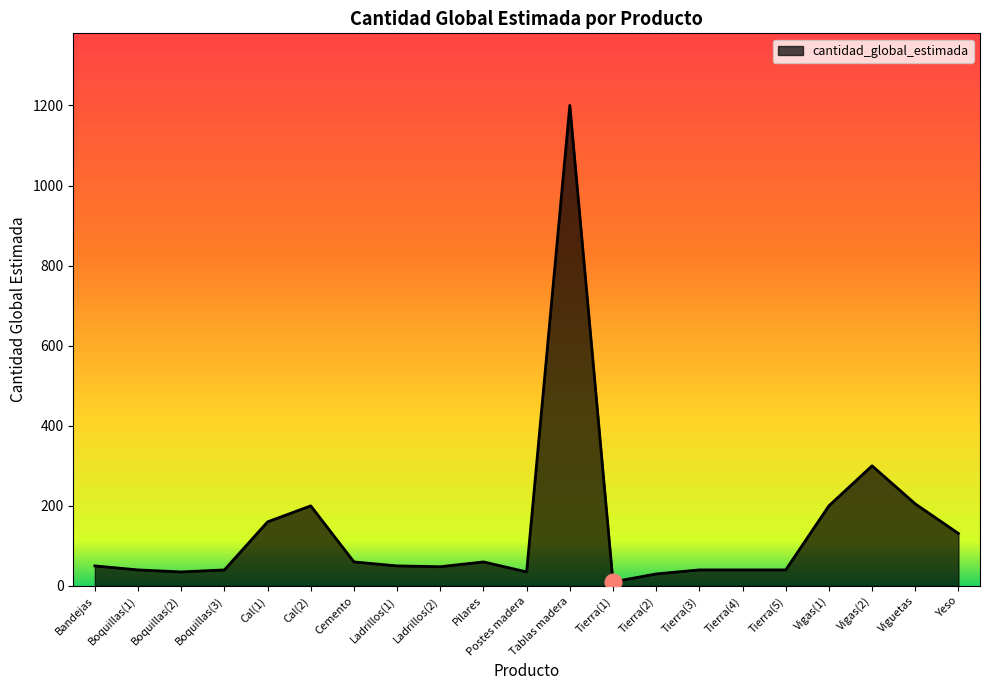

Where is the data nearest to the value 605?

Vigas(2)